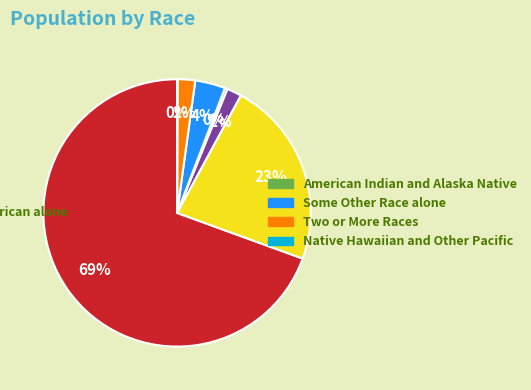

Is there any slice that represents more than half of the pie?

Yes